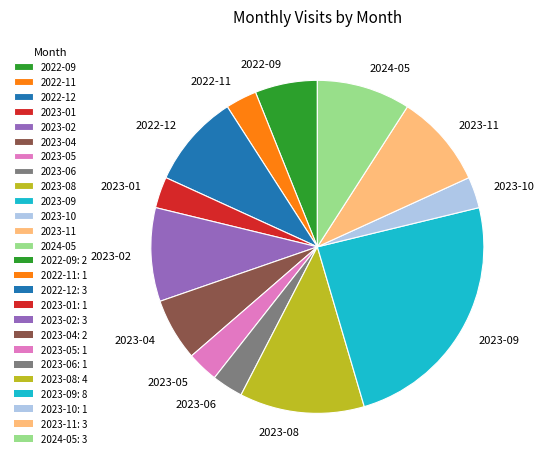

Approximately how many times larger is the value at 2022-11 compared to 2023-01?

1.0